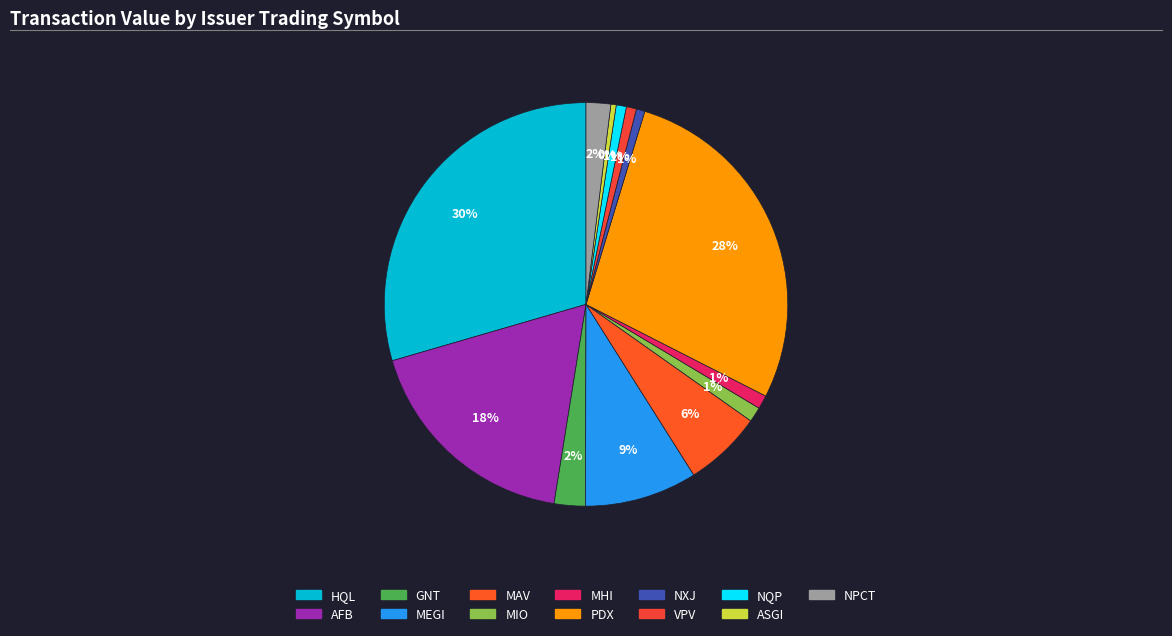

Count the number of slices in the pie.

13